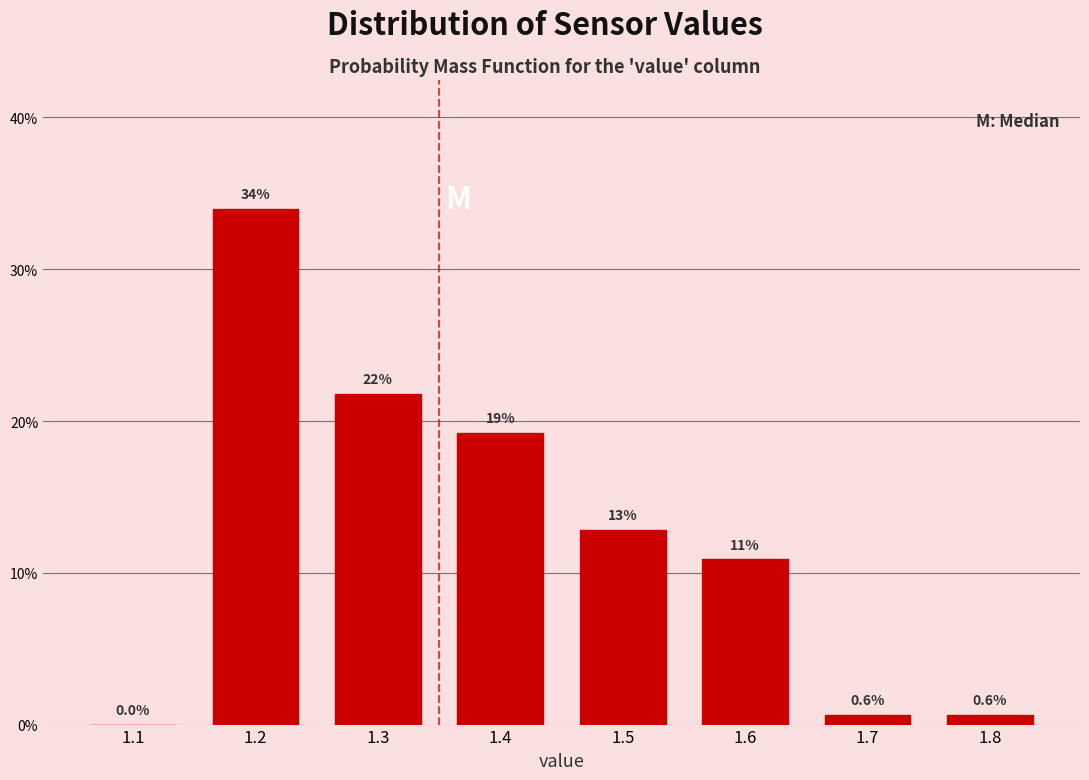

Are the bars horizontal?

No